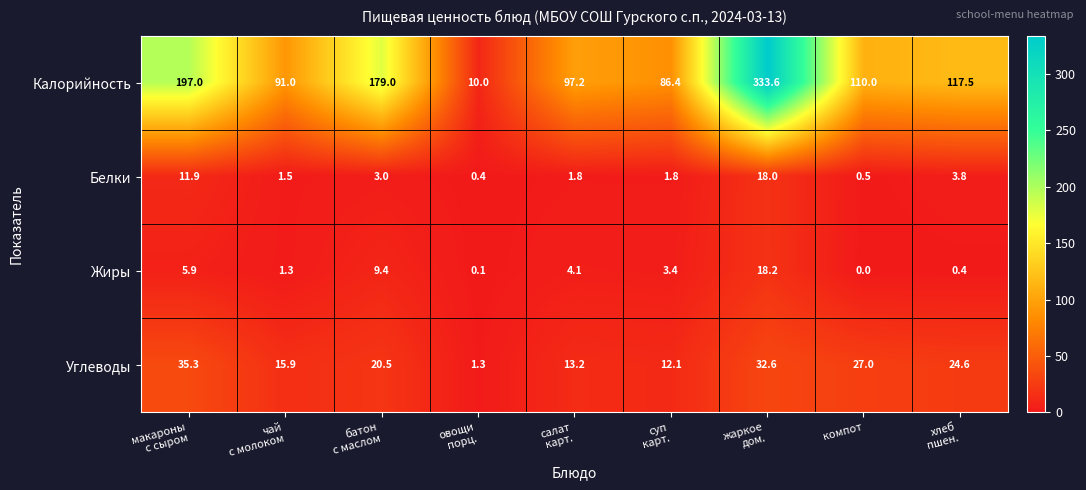

Count the number of categories in the chart.

9